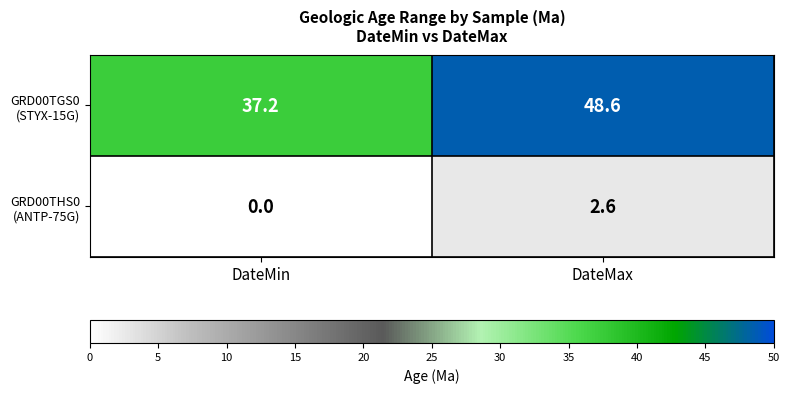

At which category is the sum across all series the highest?

DateMax